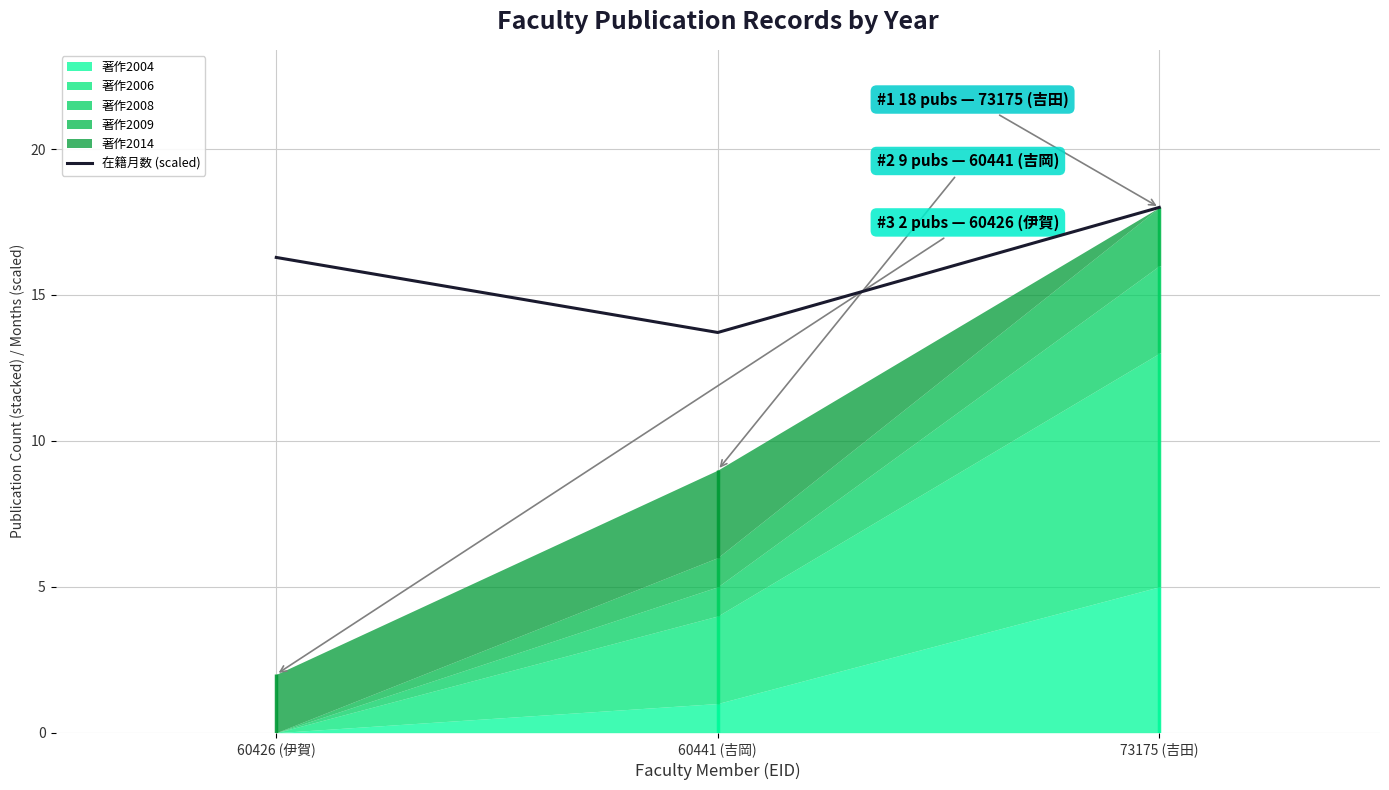

What is the smallest value displayed?

13.7